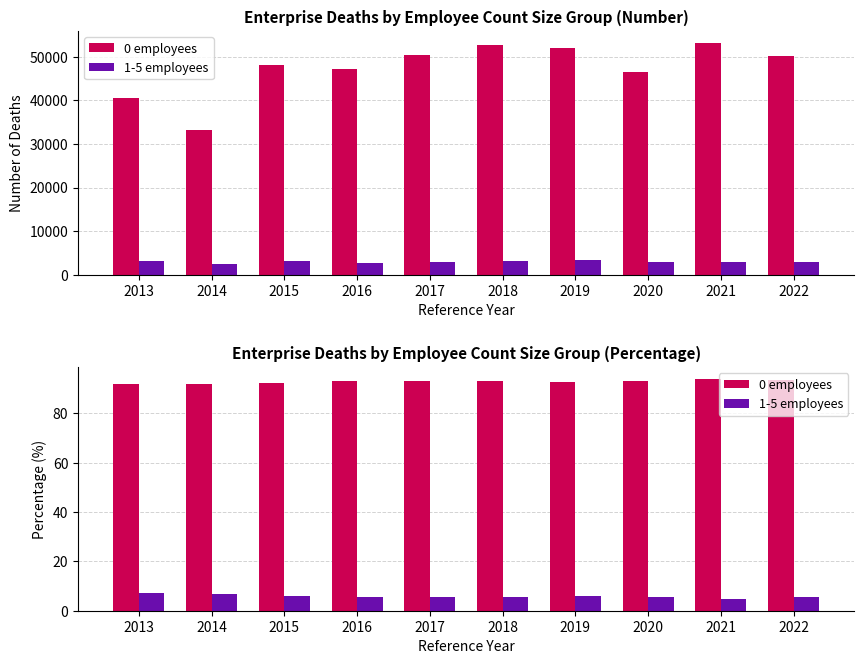

True or false: 1-5 employees has a value of 5.6 at 2020.

True